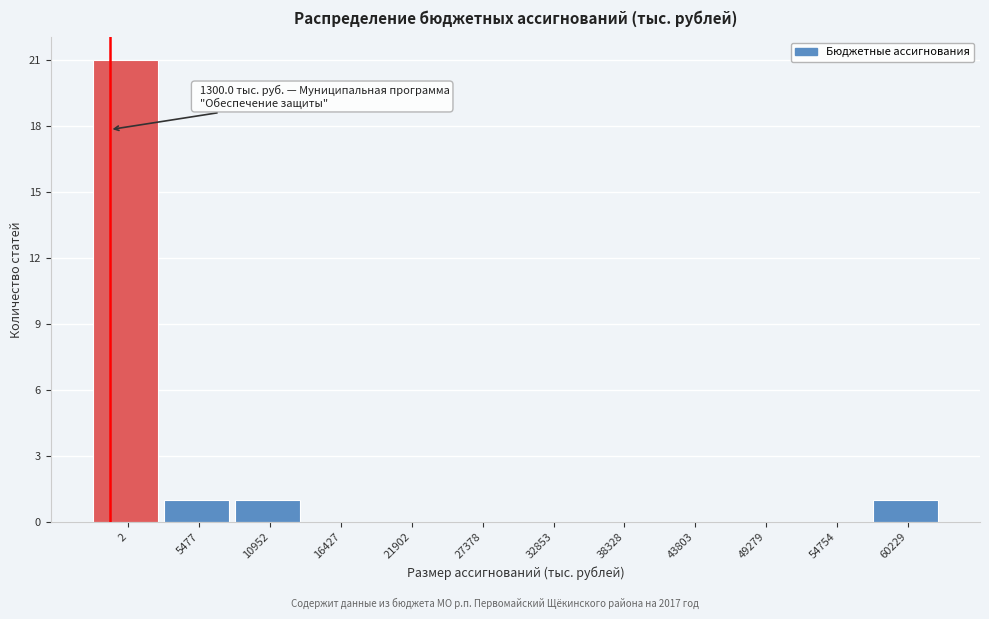

Reading left to right, extract all data points from this chart.

2=21	5477=1	10952=1	16427=0	21902=0	27378=0	32853=0	38328=0	43803=0	49279=0	54754=0	60229=1